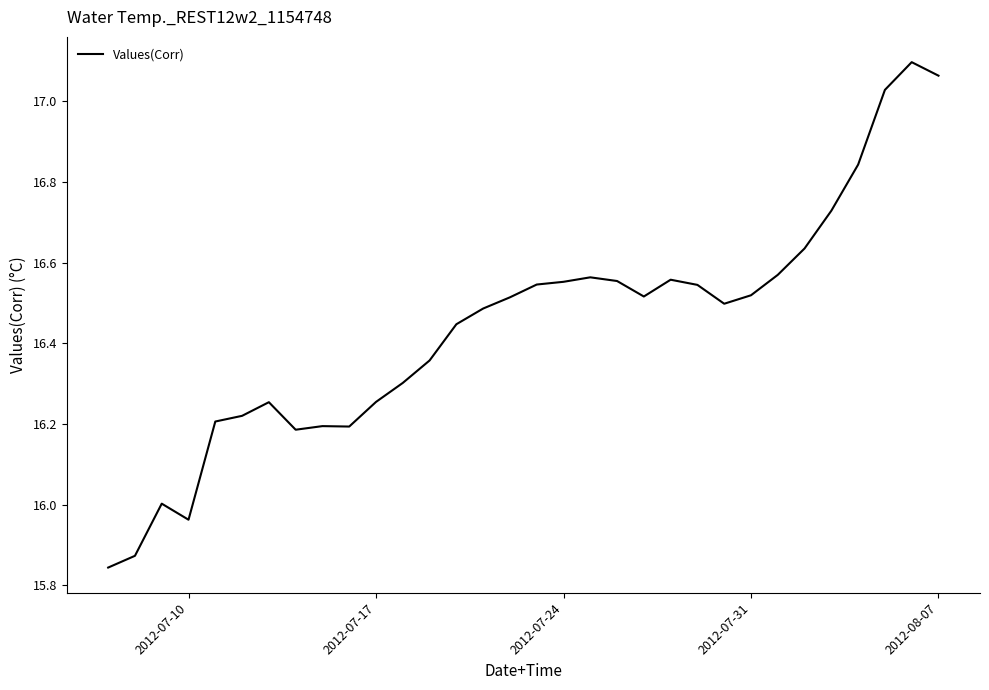

The chart shows a value of 10.5 at 2012-08-07. True or false?

False